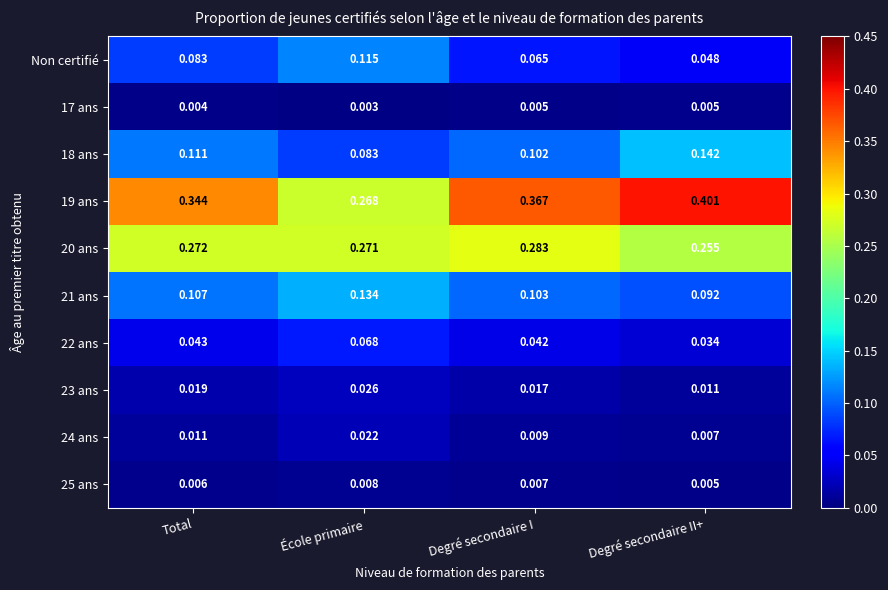

Where is 19 ans nearest to the value 0?

École primaire